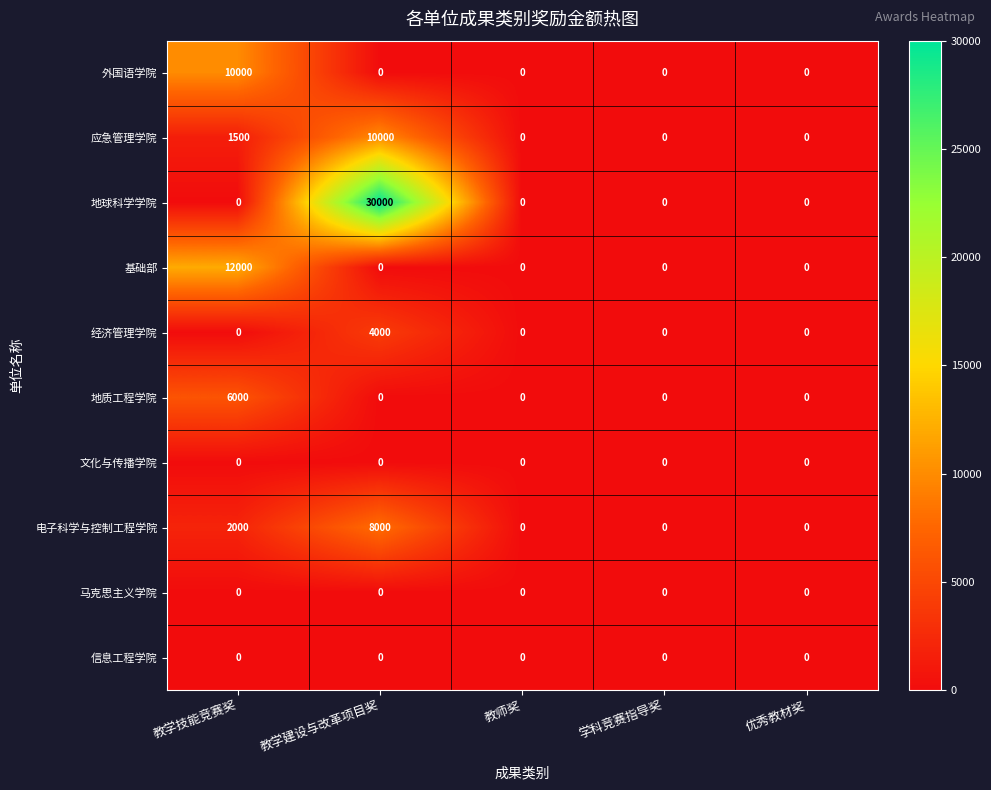

At how many categories does at least one series exceed 16461?

1